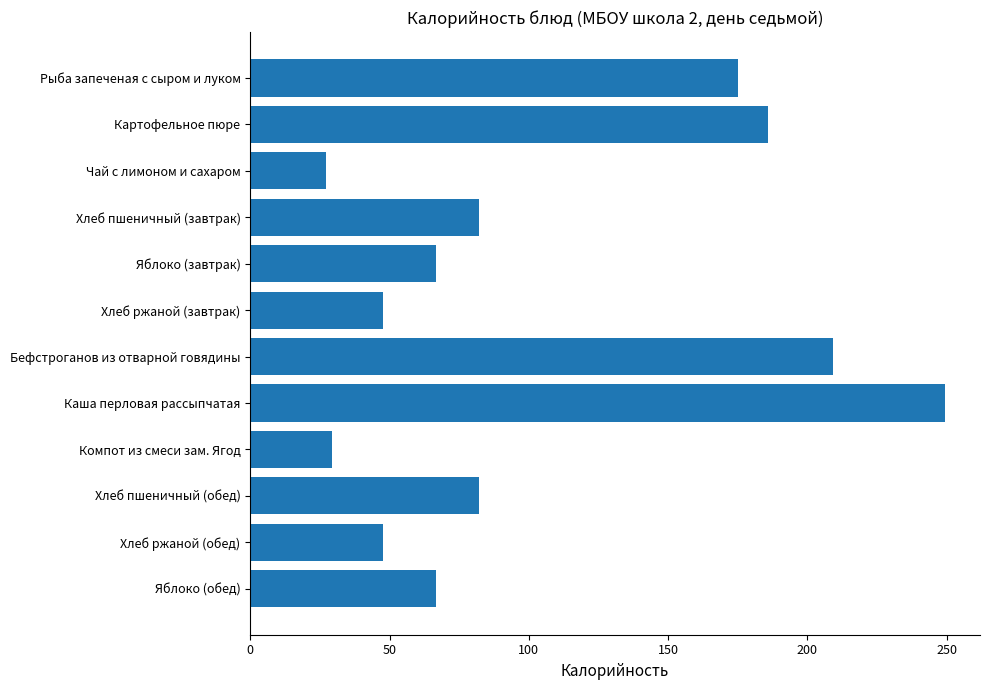

Reading bottom to top, list all the values displayed in this chart.

66.6	47.8	82.0	29.3	249.5	209.3	47.8	66.6	82.0	27.2	185.8	175.2